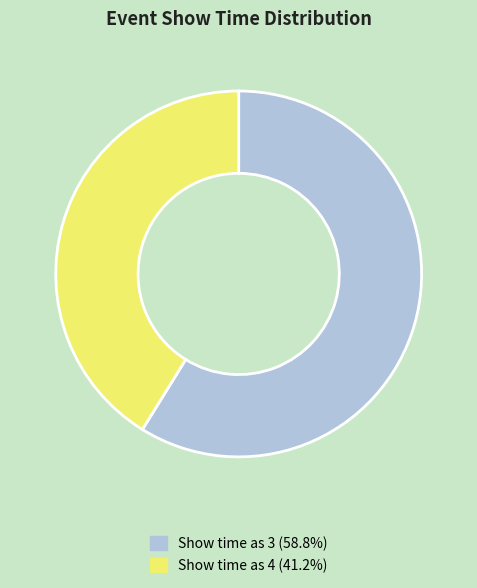

Is there a majority slice in this chart?

Yes